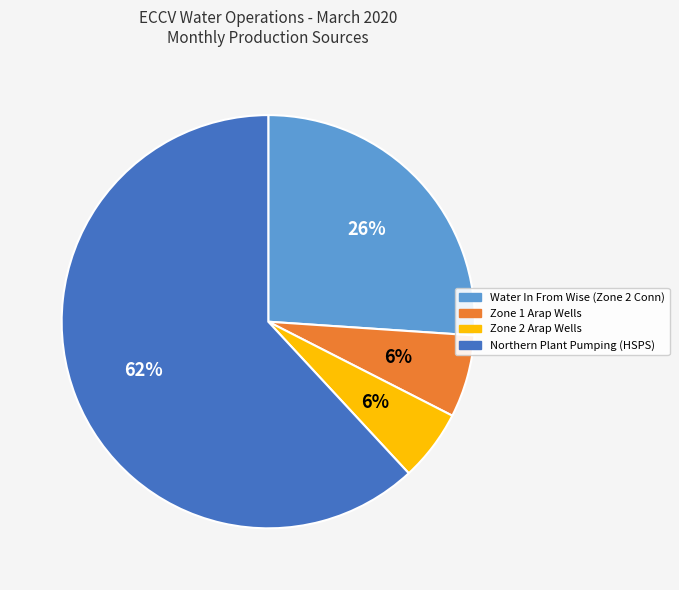

What is the largest slice in the pie chart?

Northern Plant Pumping (HSPS)